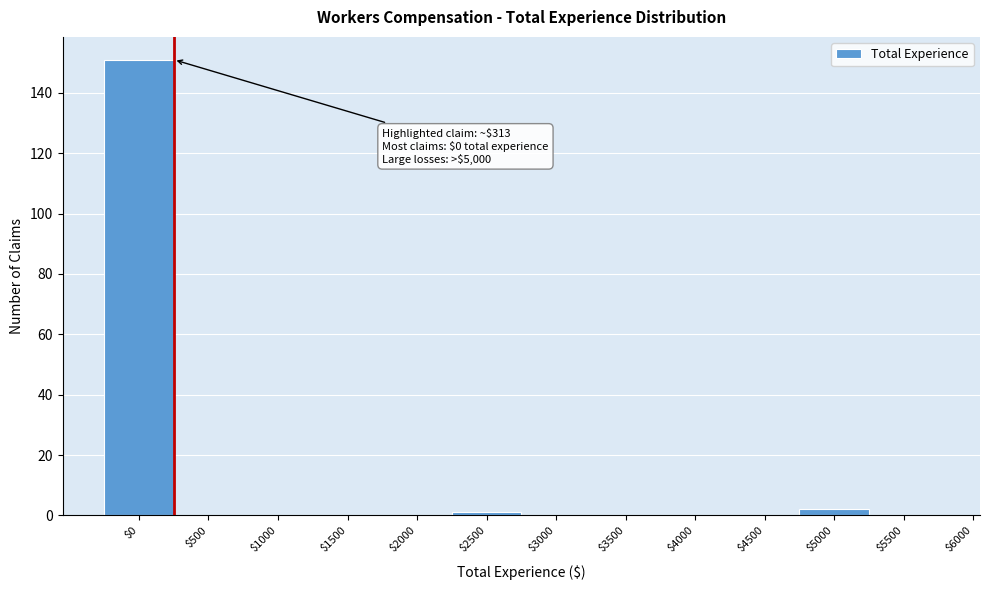

The chart shows a value of 68 at $4500. True or false?

False